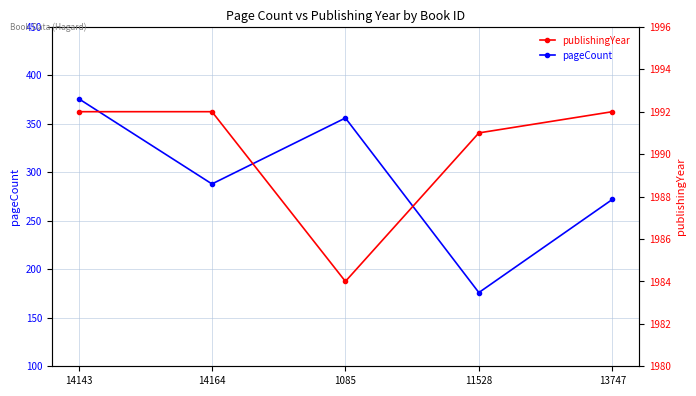

List the series in order of their overall mean, lowest first.

pageCount, publishingYear